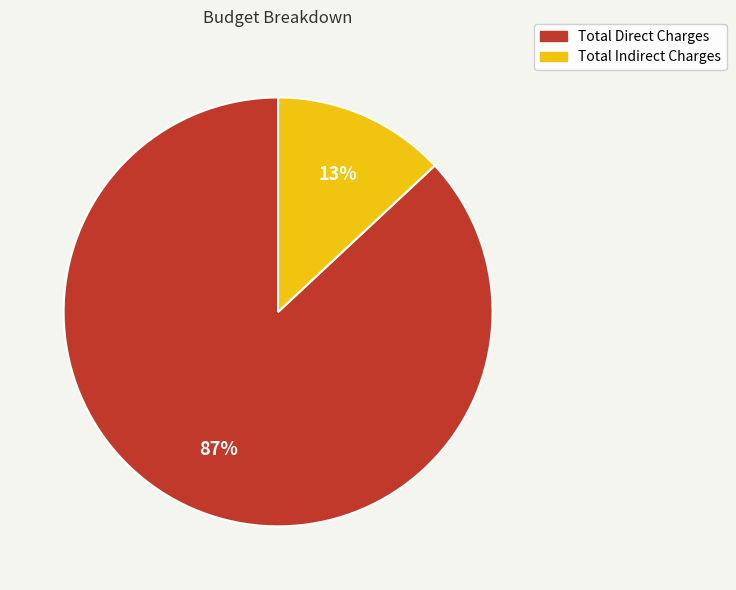

How many segments does this pie chart have?

2